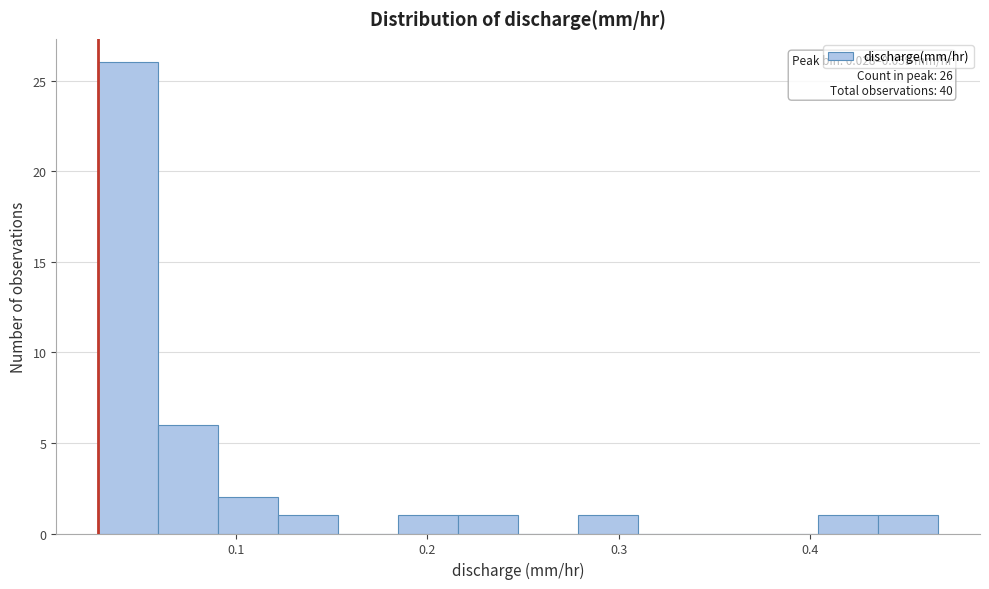

Read against the x-axis, roughly where is the centre of the tallest bar?

0.04